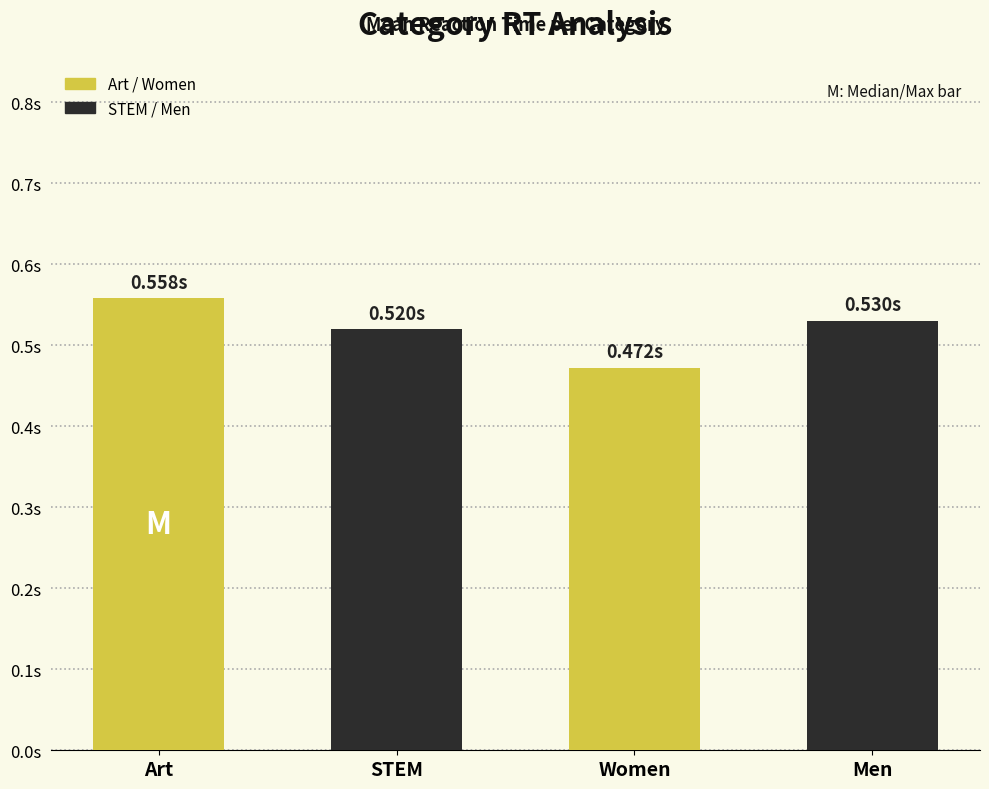

What value does the data have at Art?

0.6